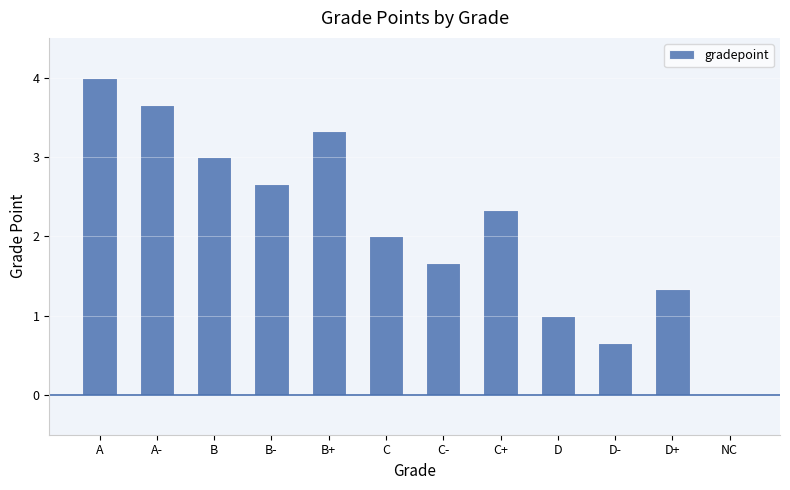

What is the difference between the values at D and B-?

1.7